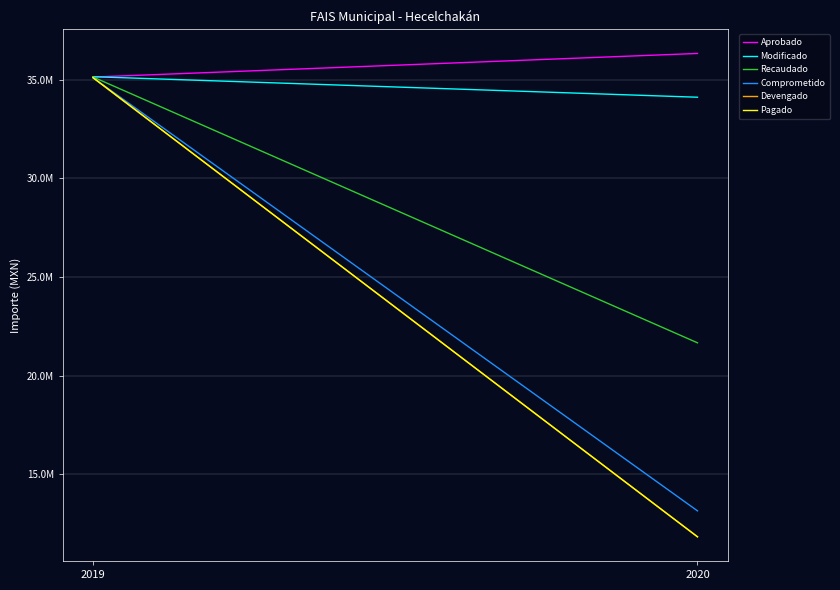

Count the number of data series in this chart.

6